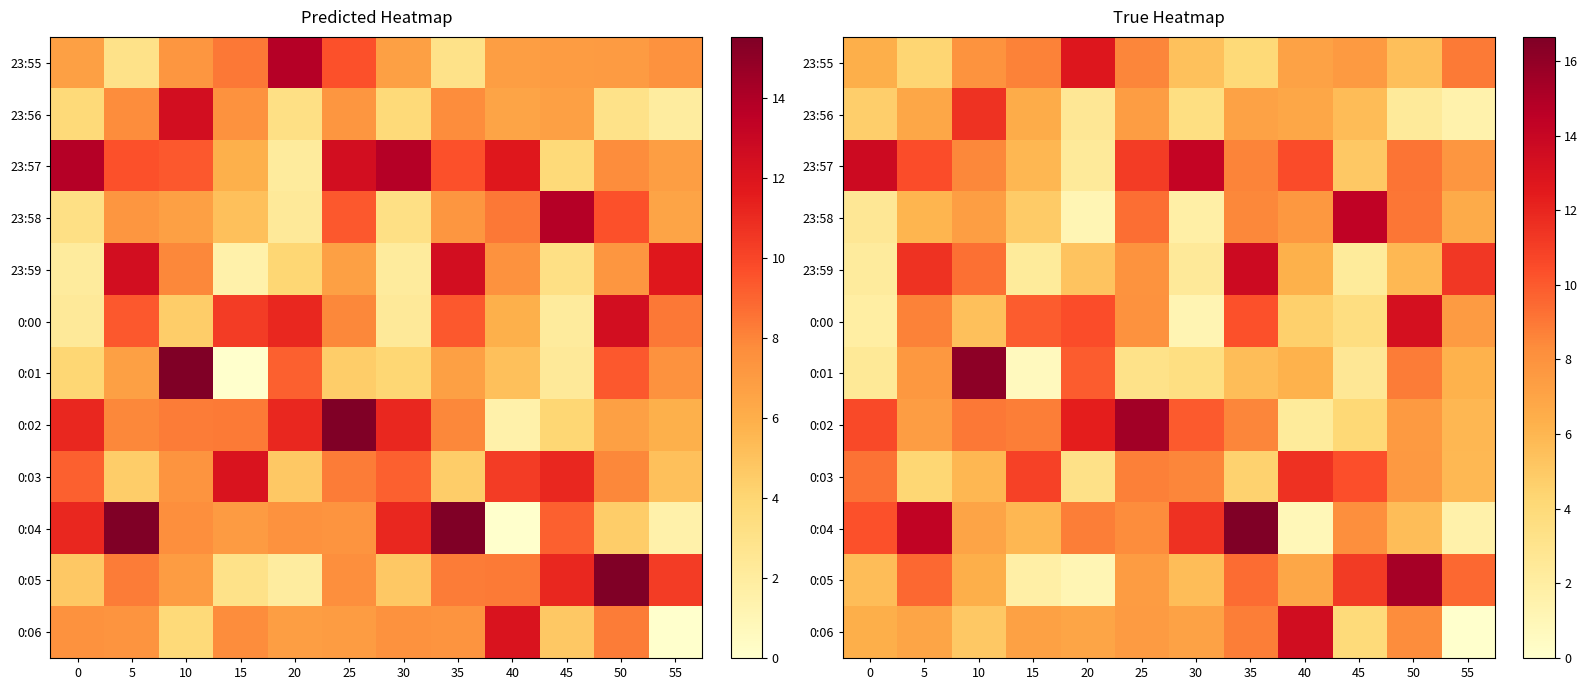

Between 5 and 25, which is larger?

25